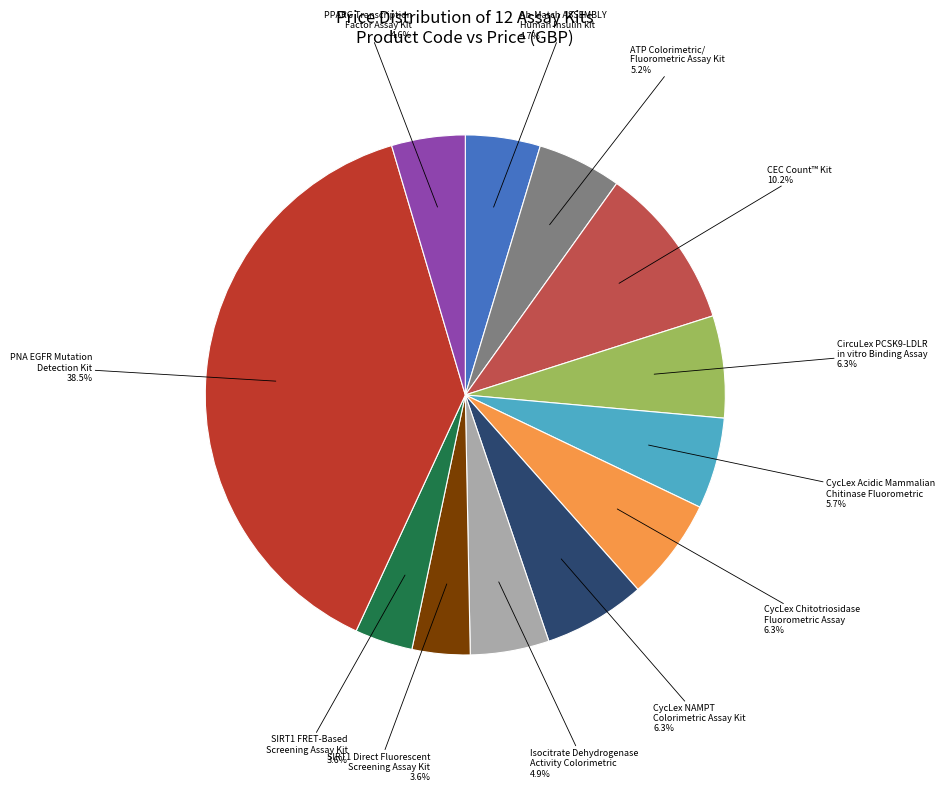

How many slices are in this pie chart?

12